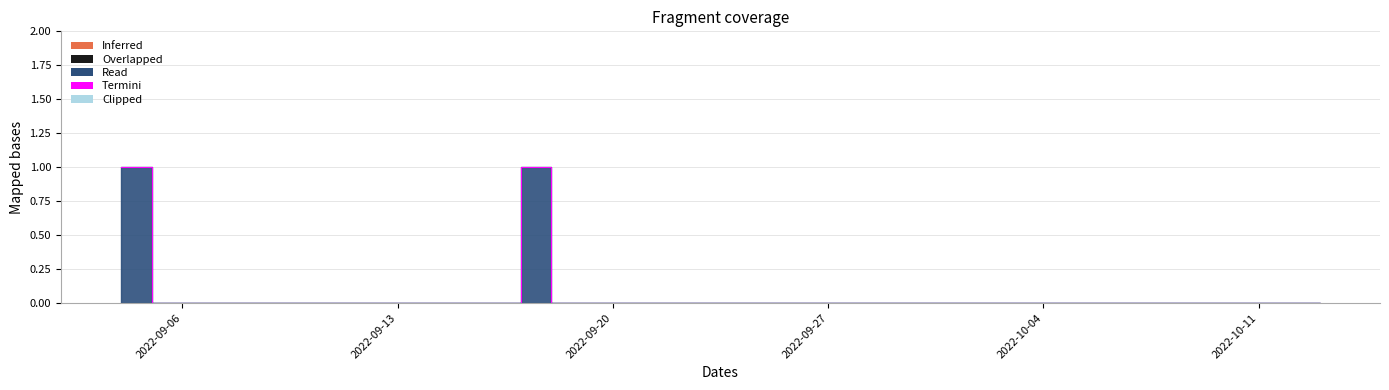

Is it true that the value at 2022-10-07 is -1?

False